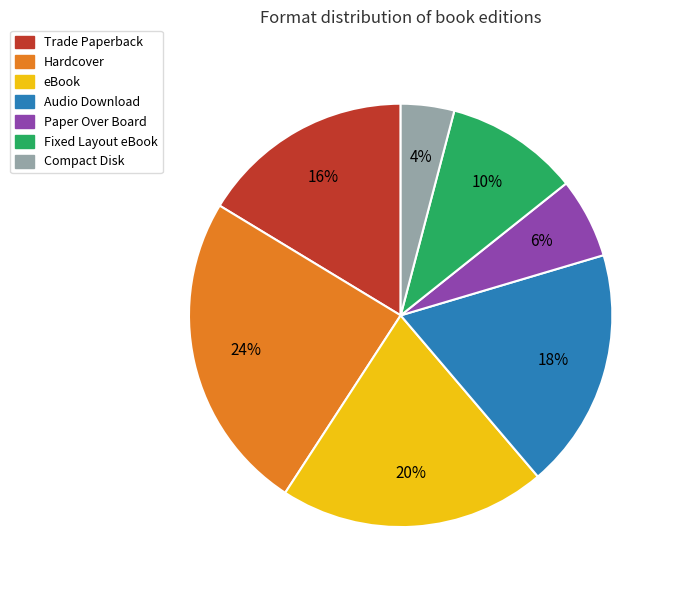

Which has a higher value, Compact Disk or eBook?

eBook